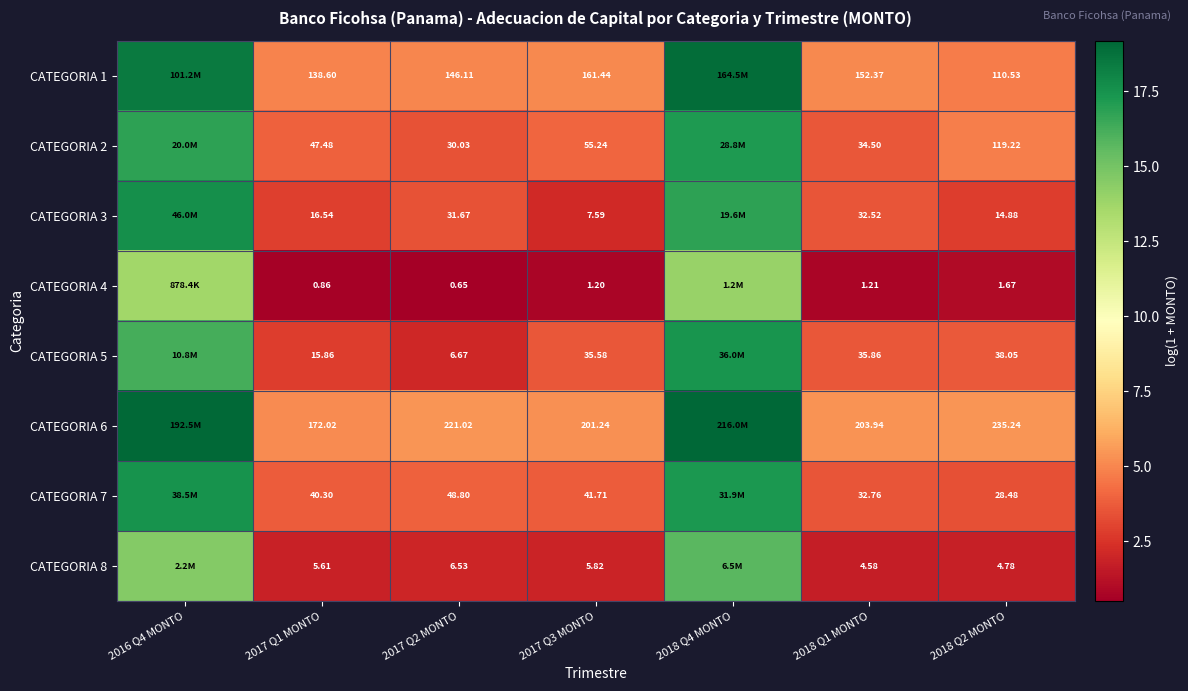

True or false: CATEGORIA 3 has a value of 3.5 at 2017 Q2 MONTO.

True